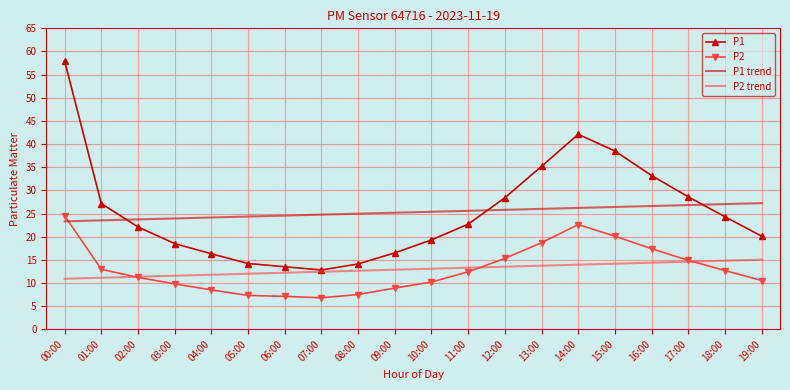

True or false: P1 and P2 cross at least once.

False